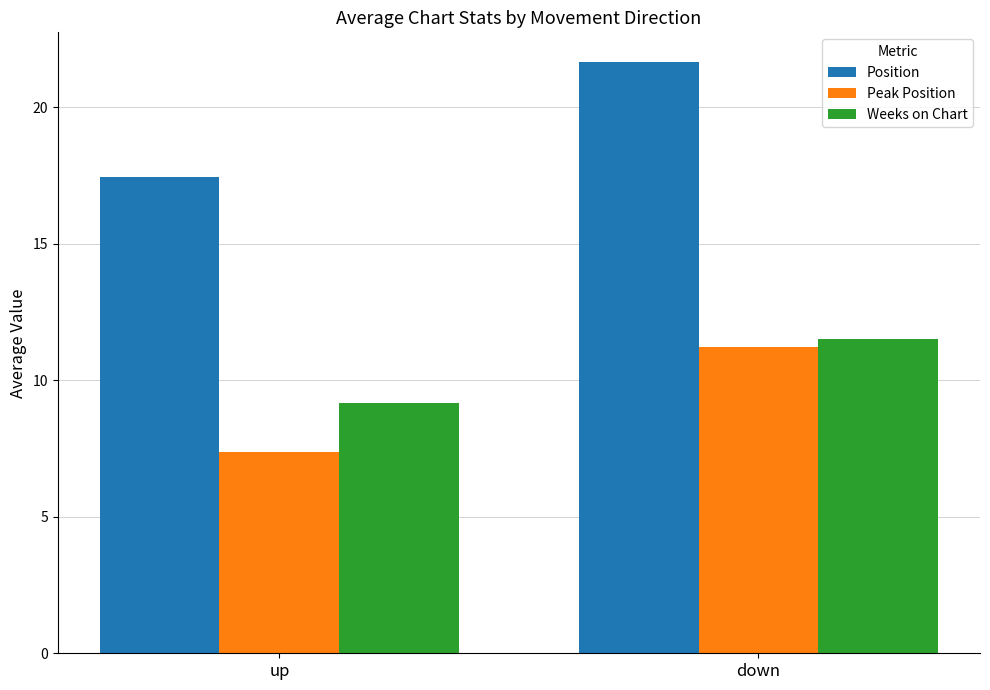

Where does the Peak Position series first go above 11?

down